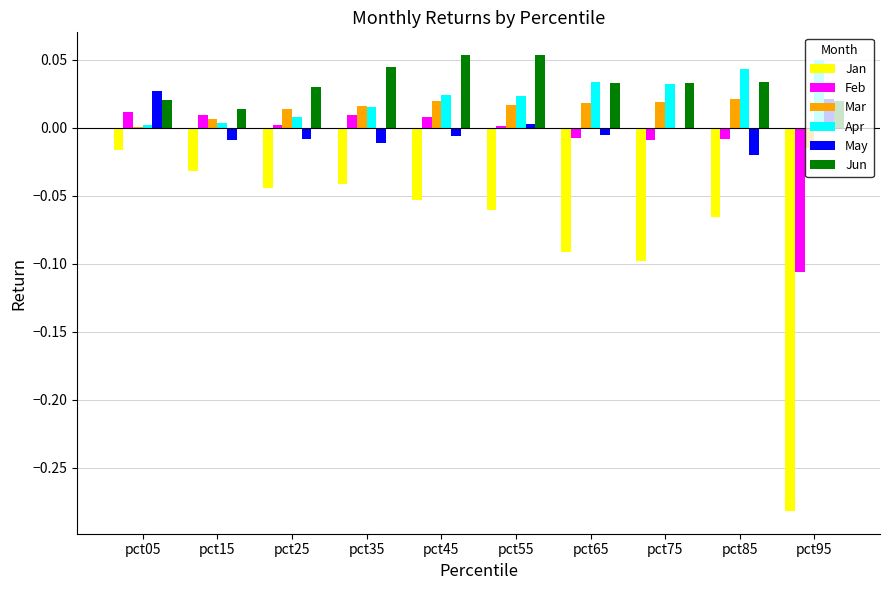

At which label does Feb first exceed 0?

pct05